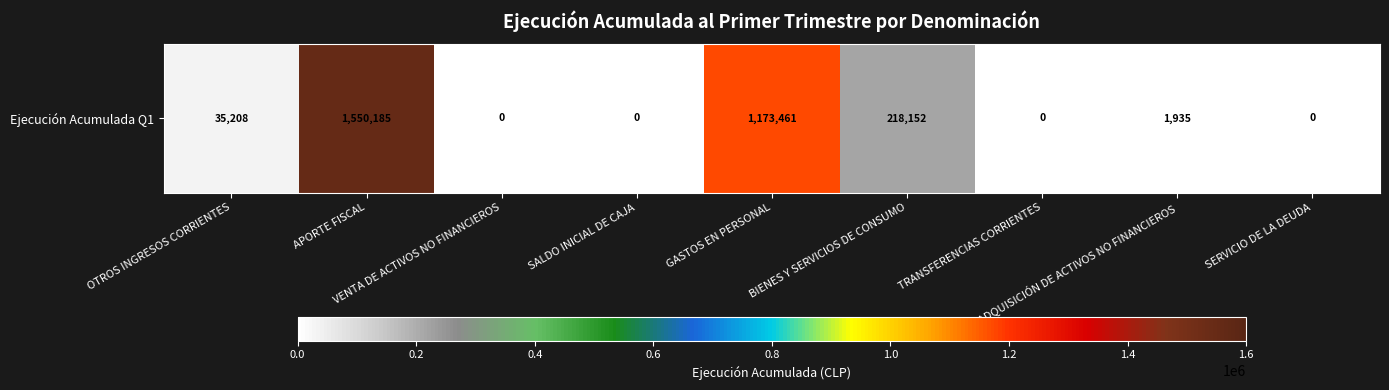

Which has a higher value, APORTE FISCAL or VENTA DE ACTIVOS NO FINANCIEROS?

APORTE FISCAL